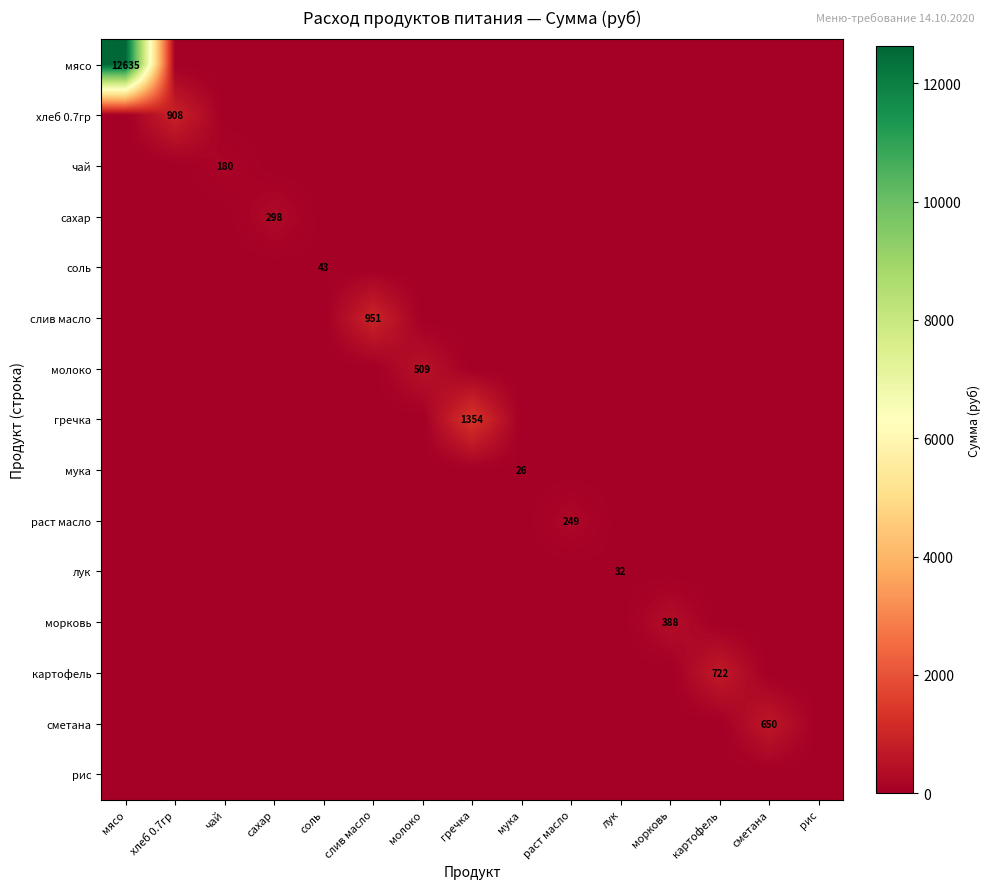

What is the total value across all series at соль?

43.3